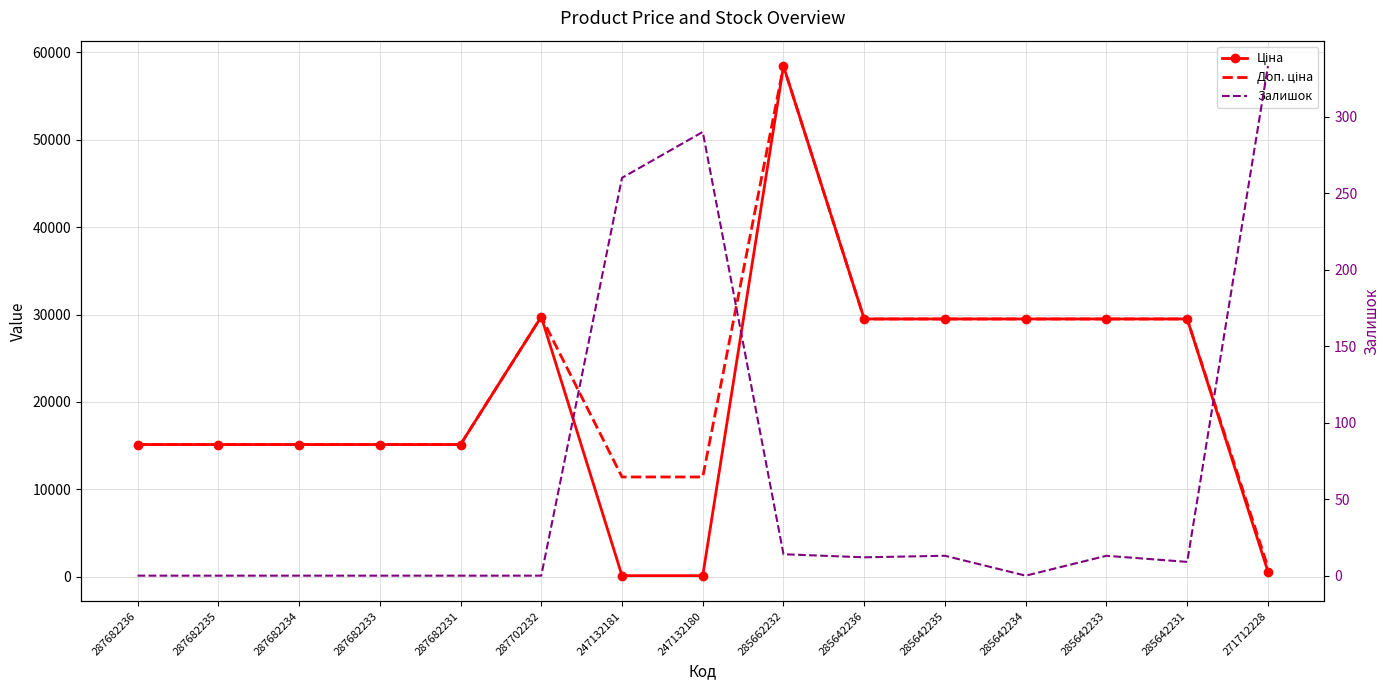

Rank the series at 271712228 from lowest to highest value.

Залишок, Ціна, Доп. ціна